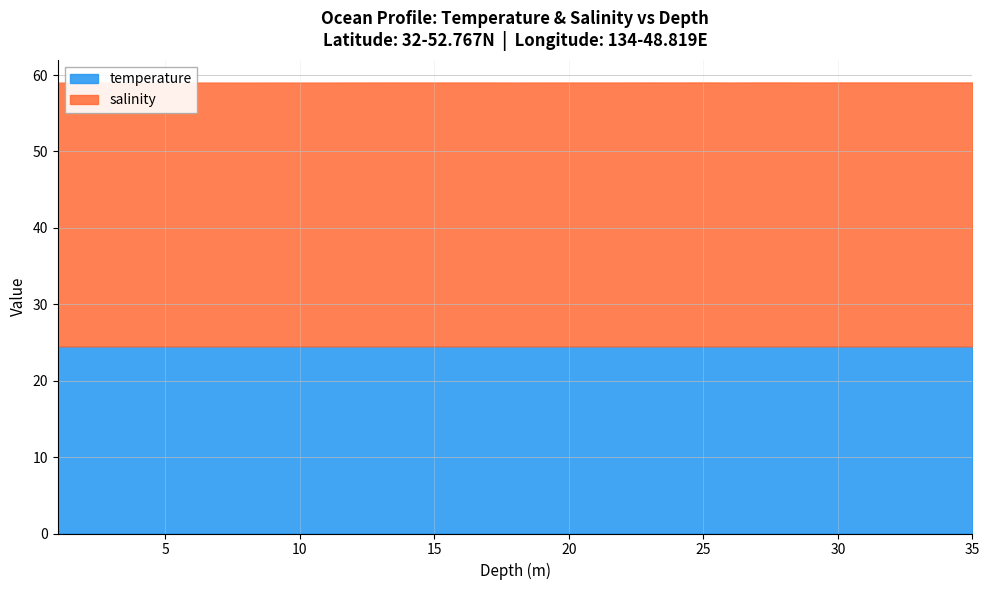

What is the minimum value shown in the chart?

24.5